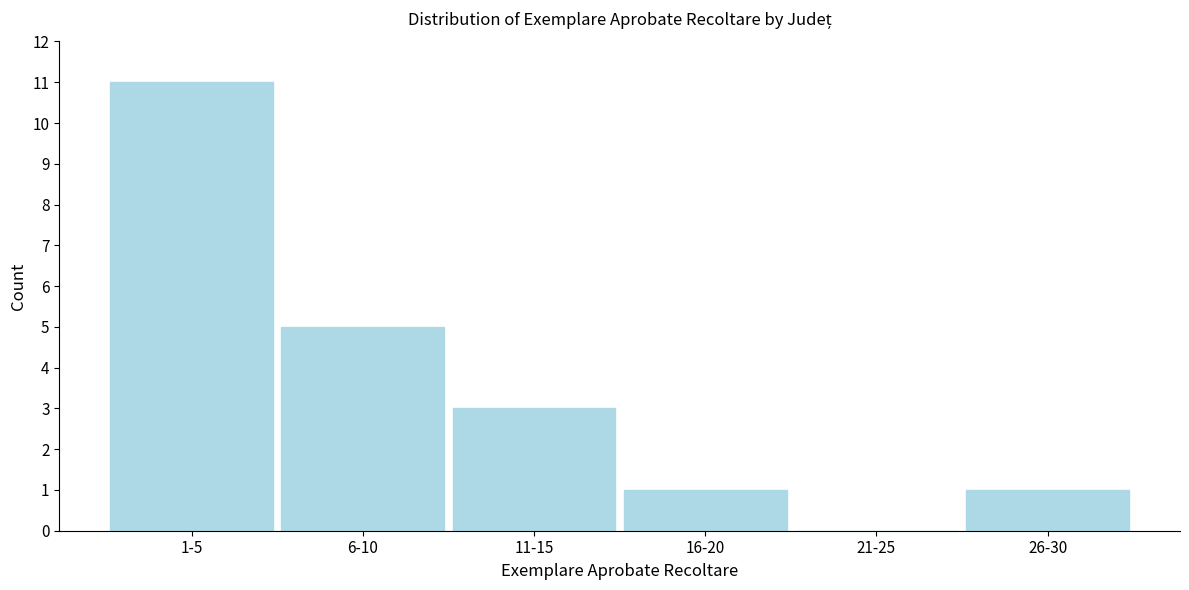

Reading left to right, transcribe all the data shown in this chart.

1-5=11	6-10=5	11-15=3	16-20=1	21-25=0	26-30=1